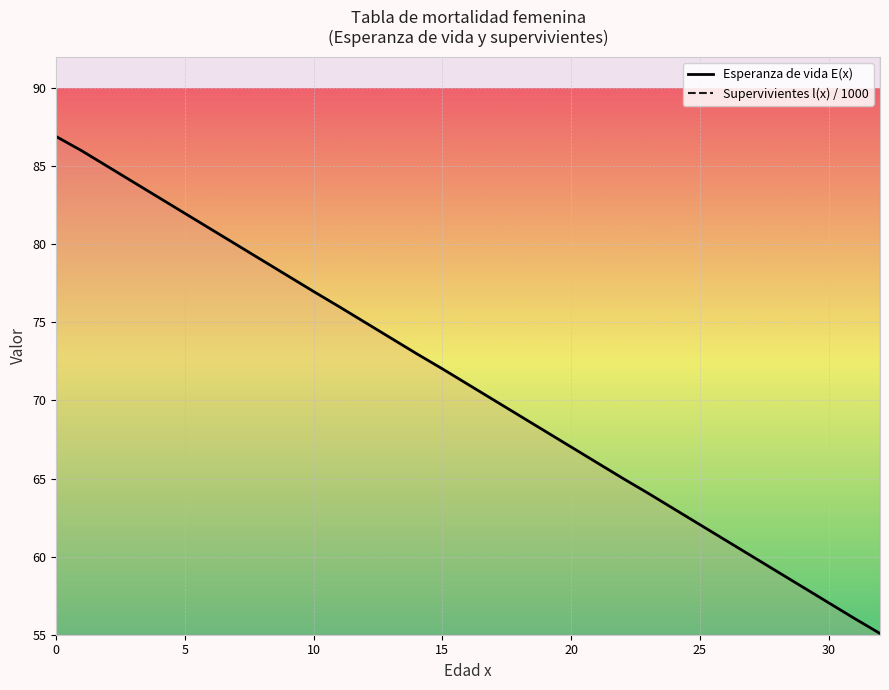

True or false: Supervivientes l(x) / 1000 and Esperanza de vida E(x) cross at least once.

False